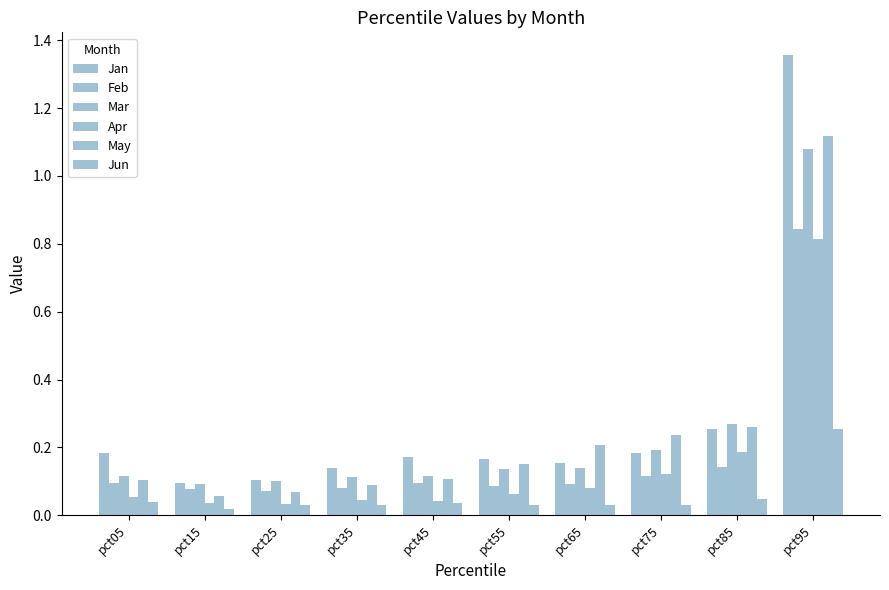

What is the value of the Mar bar at the 5th from the left?

0.1